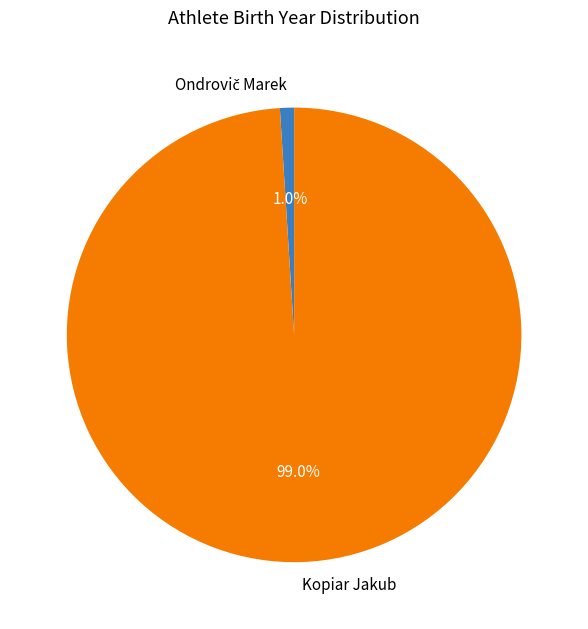

What percentage is NOT represented by Kopiar Jakub?

1.0%